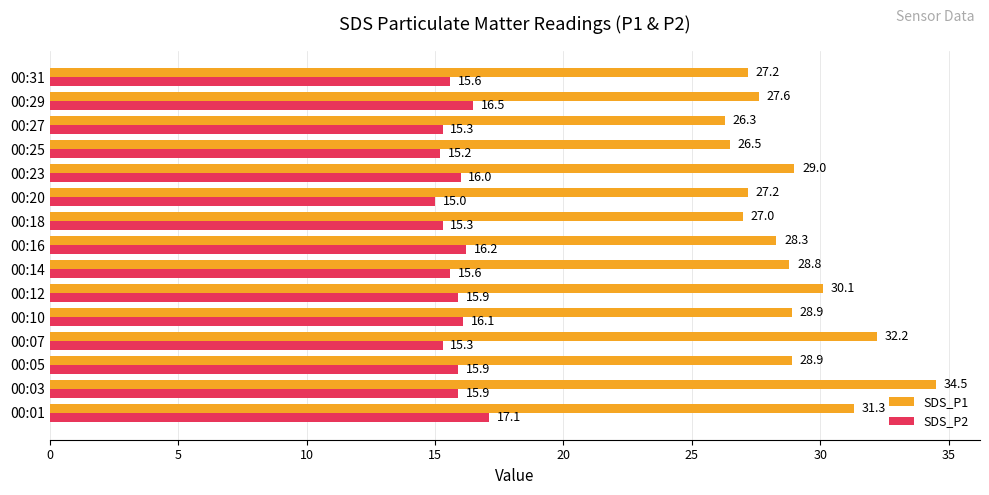

At how many categories does at least one series exceed 25?

15